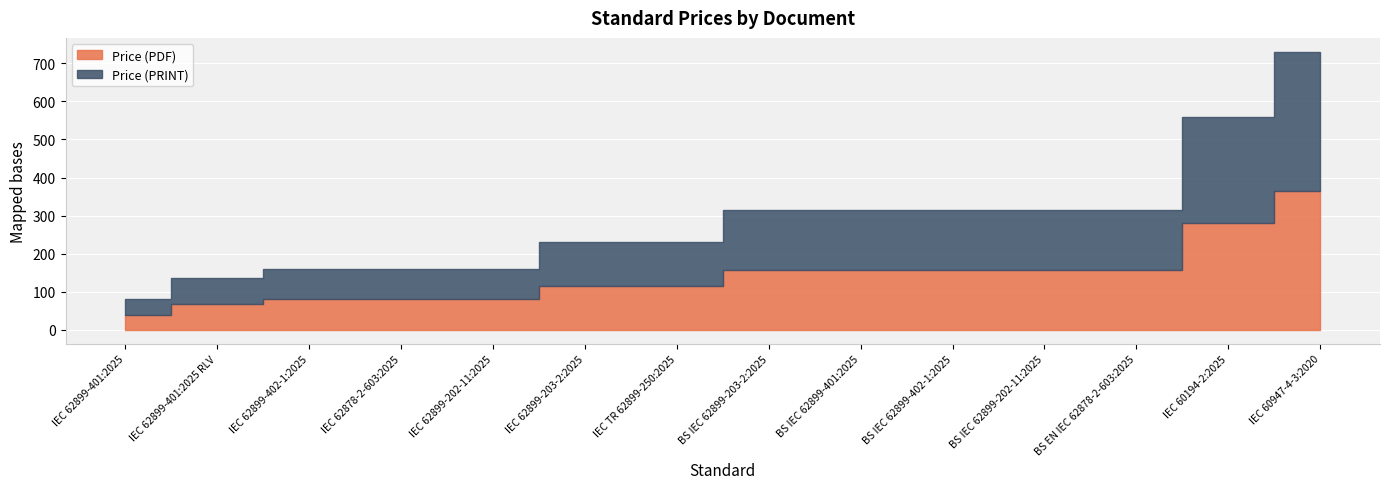

List the series in order of their peak value, highest first.

Price (PDF), Price (PRINT)